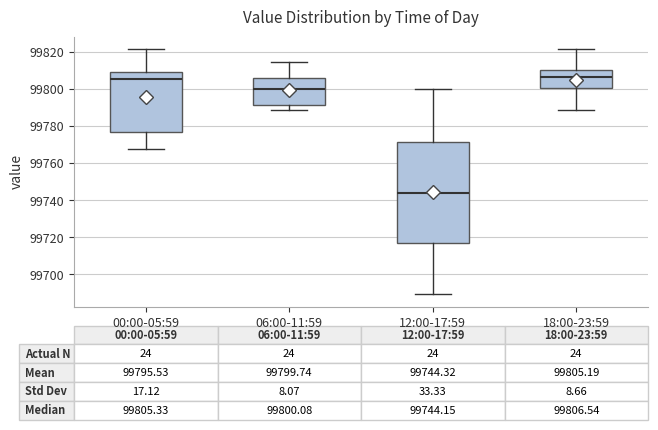

Which box's median line is the lowest?

12:00-17:59